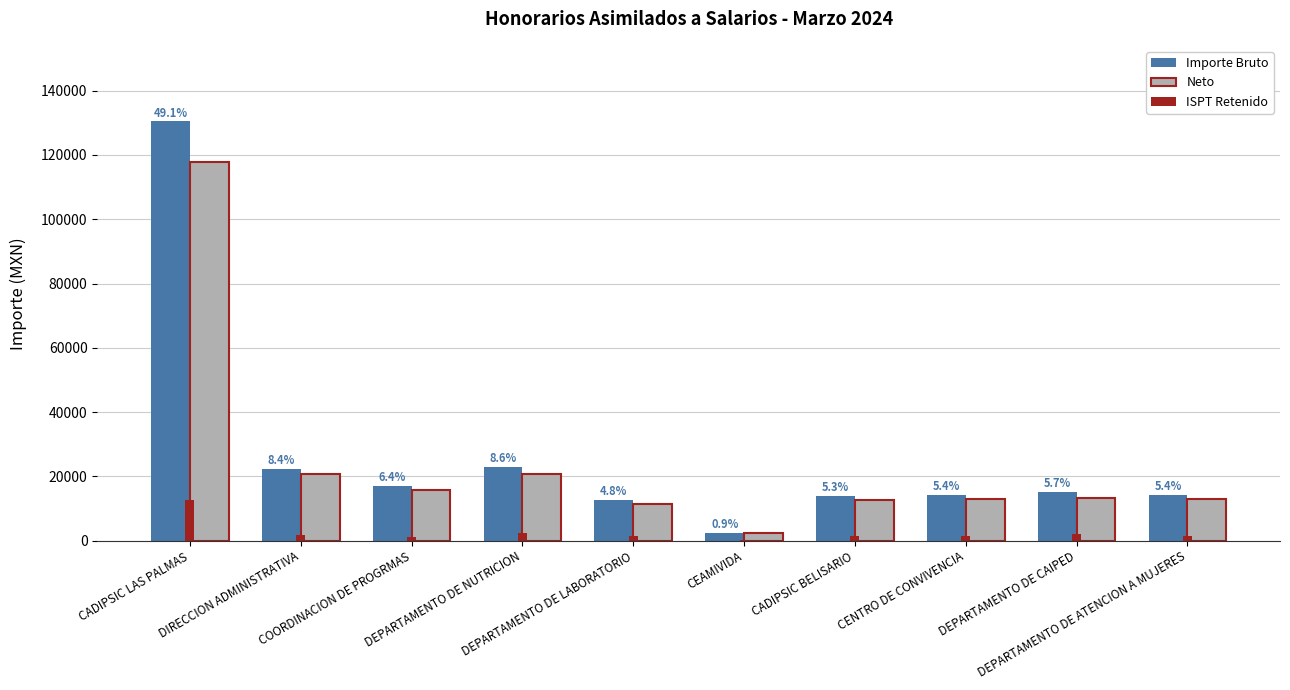

What is the highest value of the Importe Bruto series?

130479.3